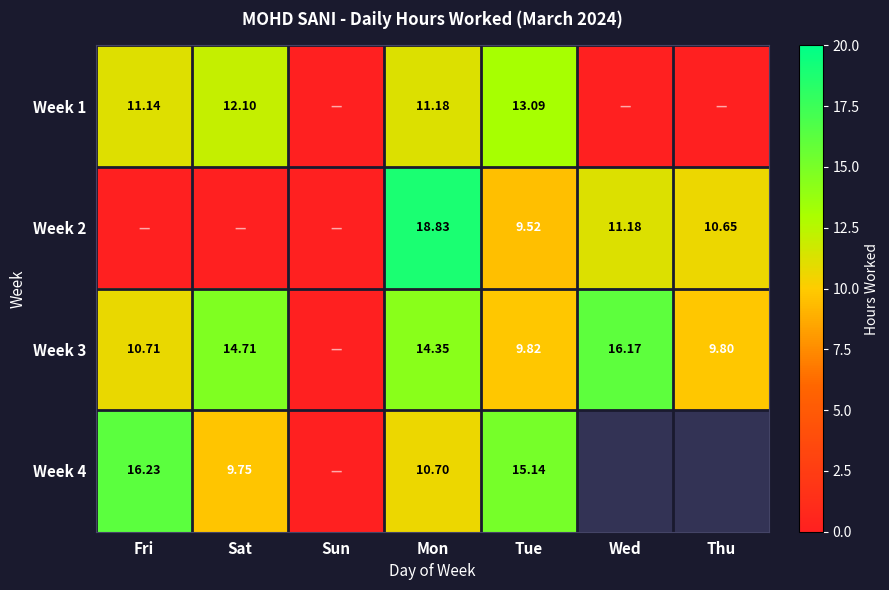

Rank the categories by Week 1 value from highest to lowest.

Tue, Sat, Mon, Fri, Sun, Wed, Thu